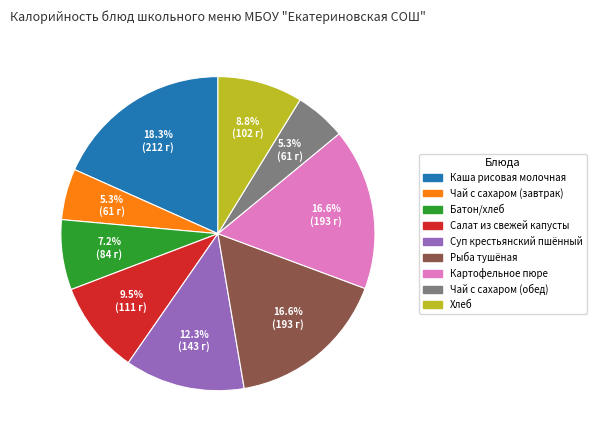

What is the largest slice in the pie chart?

Каша рисовая молочная